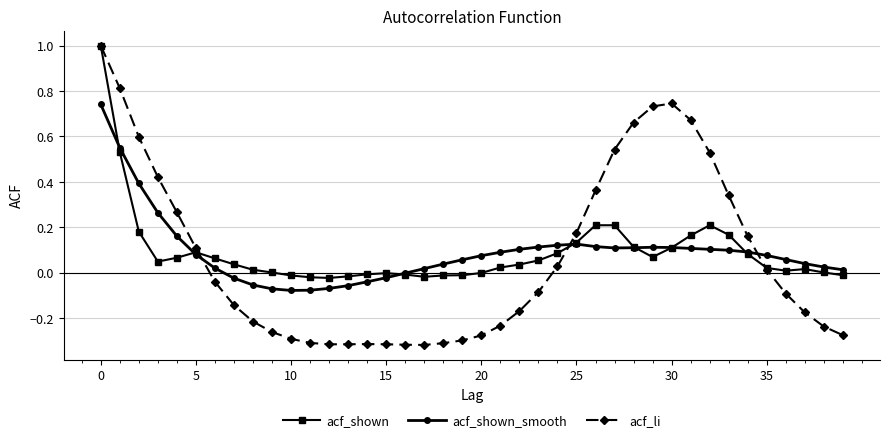

Which series has the widest spread of values?

acf_li